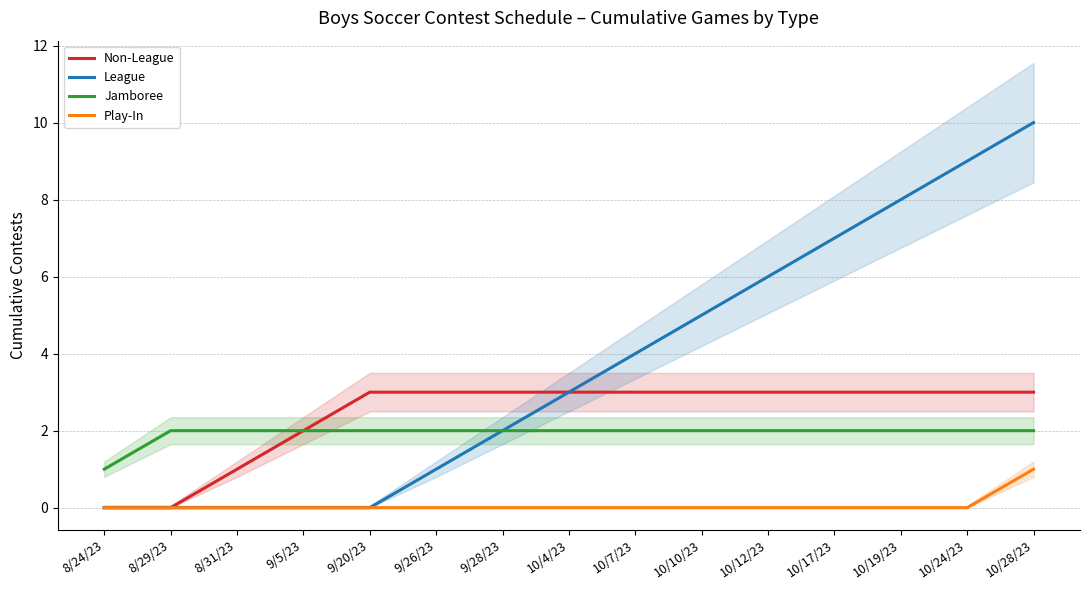

What are all the series names shown in the legend?

Non-League, League, Jamboree, Play-In